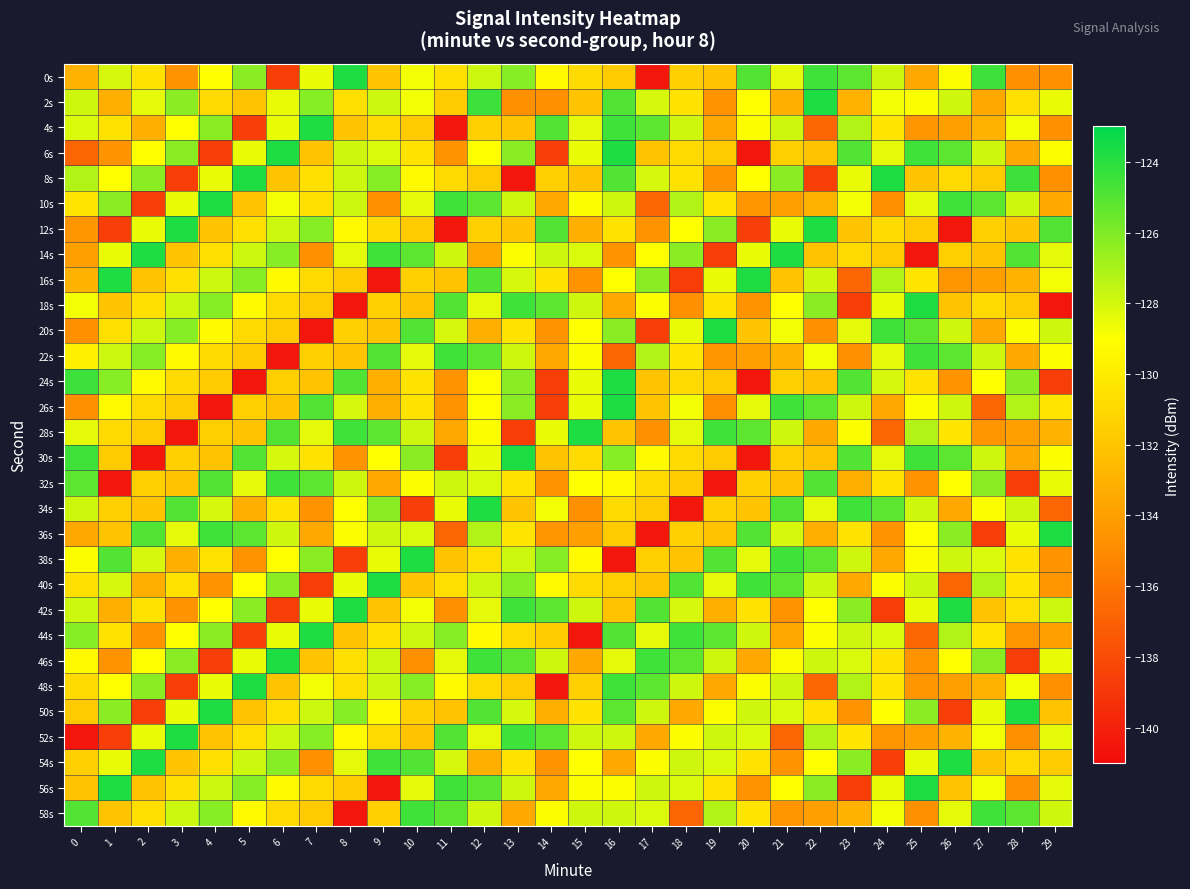

What is the spread (max minus min) of values at 17?

15.9